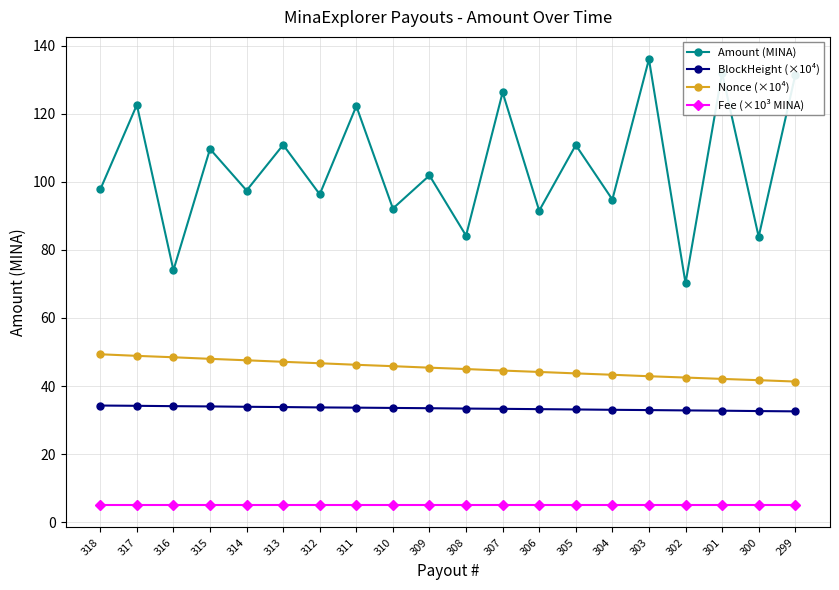

Where is Amount (MINA) nearest to the value 103?

309